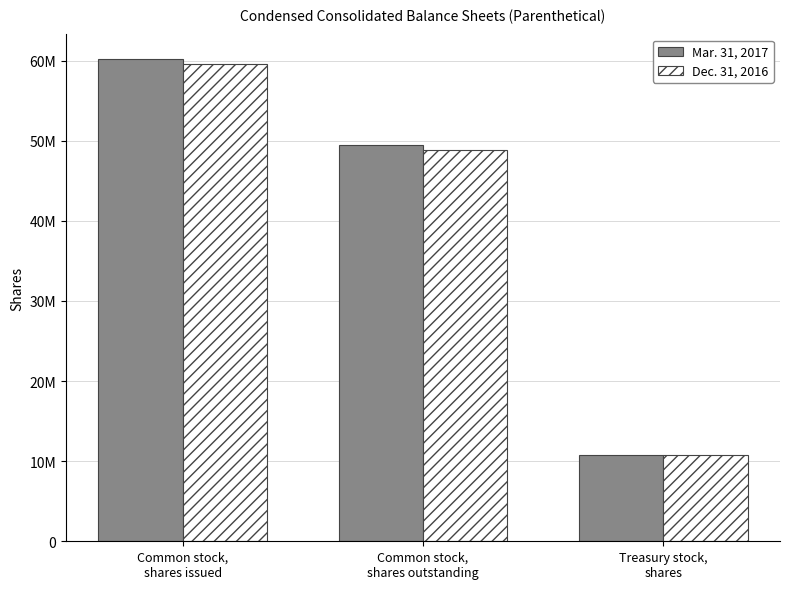

Is it true that Dec. 31, 2016 equals 10742000 at Treasury stock,
shares?

True